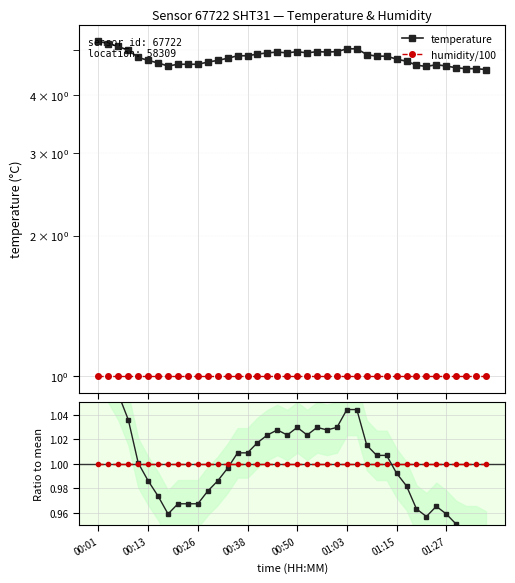

What is the spread (max minus min) of values at 01:15?

3.7